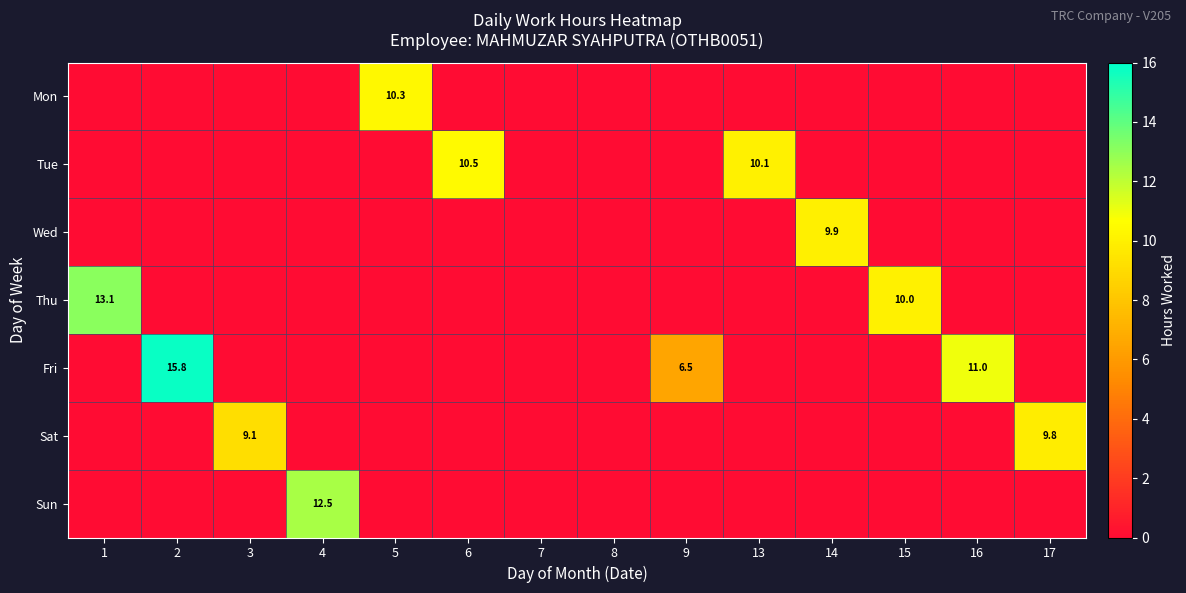

Which series has the widest spread of values?

Fri